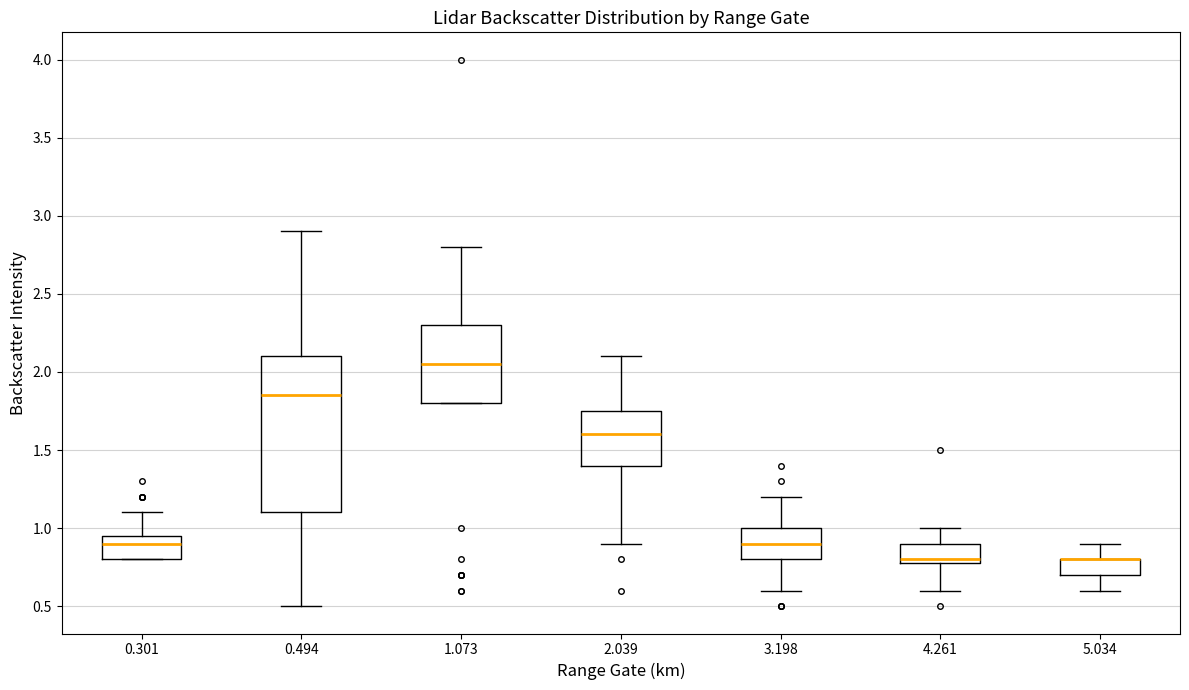

Where does the upper whisker of the box at x = 0.494 end on the y-axis? The values are not printed on the chart, so give them approximately, as read against the axis.

2.90